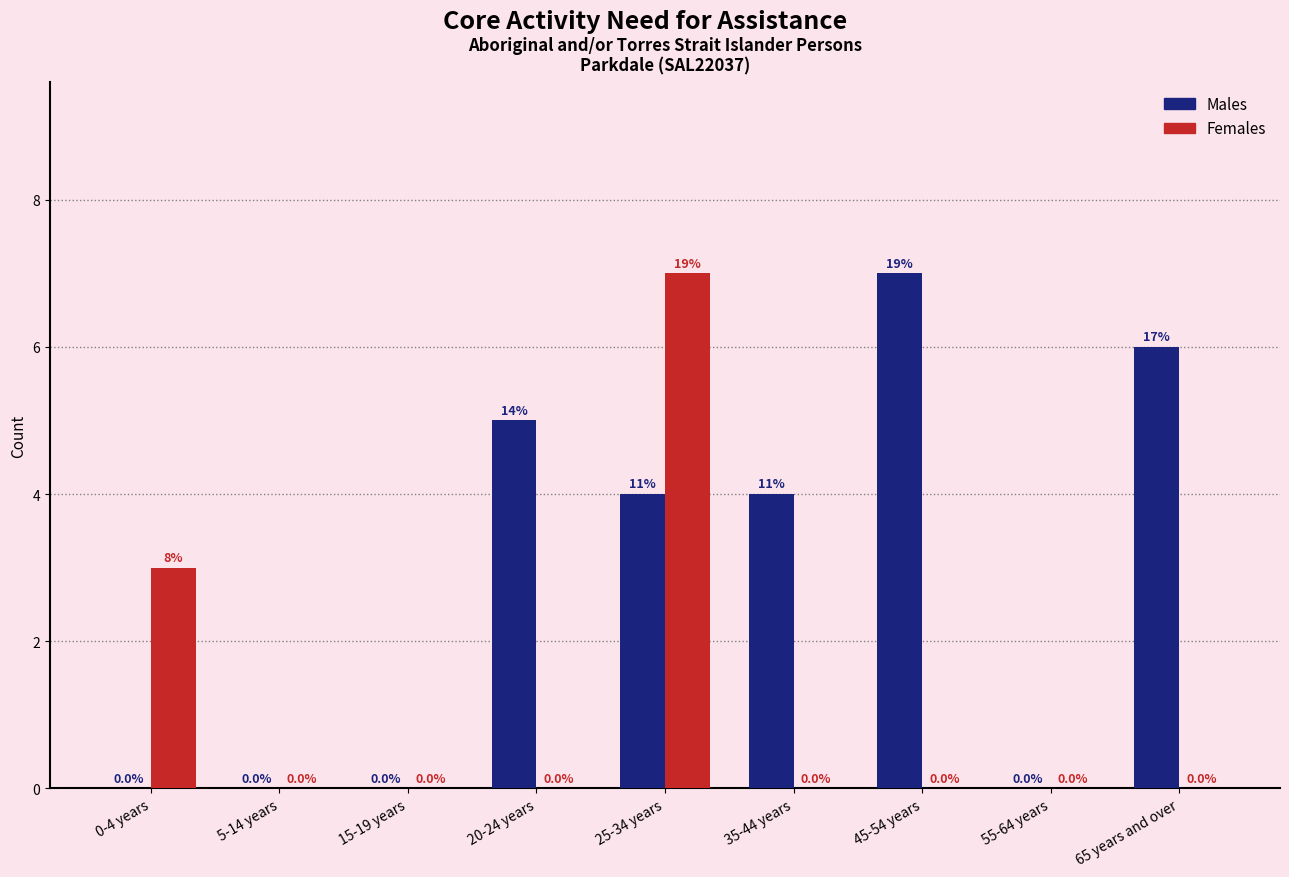

Reading left to right, transcribe all the data shown in this chart.

Males: 0-4 years=0	5-14 years=0	15-19 years=0	20-24 years=5	25-34 years=4	35-44 years=4	45-54 years=7	55-64 years=0	65 years and over=6
Females: 0-4 years=3	5-14 years=0	15-19 years=0	20-24 years=0	25-34 years=7	35-44 years=0	45-54 years=0	55-64 years=0	65 years and over=0